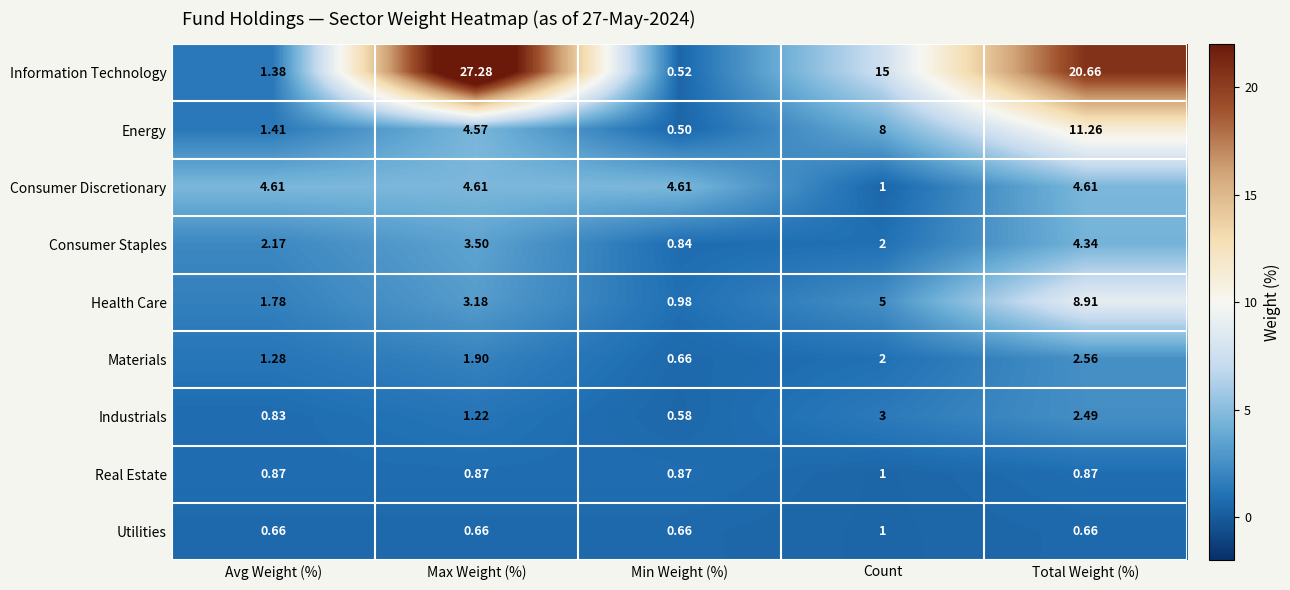

Where does the Health Care series first go above 3?

Max Weight (%)